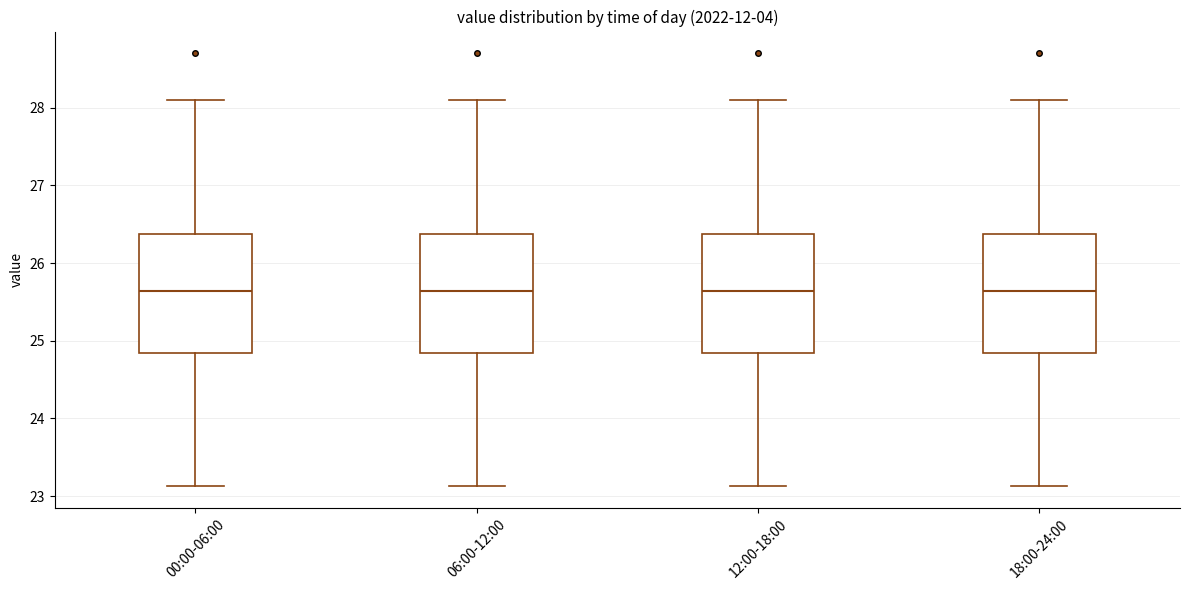

Reading left to right, transcribe this box plot: for each box, give where its median line is, the range the box spans, and where its two whiskers end, as read against the y-axis. The values are not printed on the chart, so give them approximately, as read against the axis.

00:00-06:00: median 25.6, box 24.8 to 26.4, whiskers 23.1 to 28.1
06:00-12:00: median 25.6, box 24.8 to 26.4, whiskers 23.1 to 28.1
12:00-18:00: median 25.6, box 24.8 to 26.4, whiskers 23.1 to 28.1
18:00-24:00: median 25.6, box 24.8 to 26.4, whiskers 23.1 to 28.1